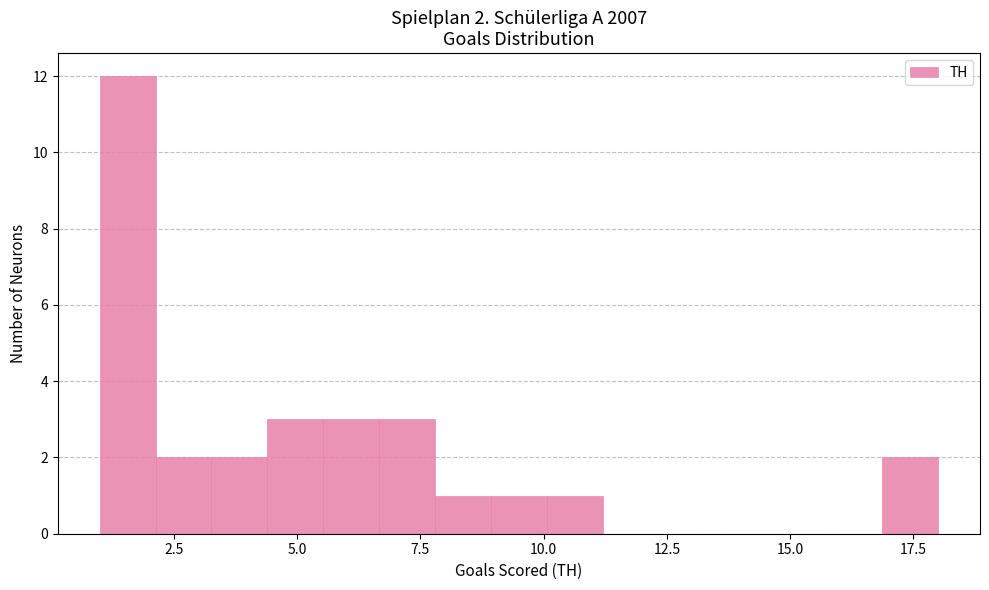

Read against the x-axis, roughly where is the centre of the tallest bar?

1.5